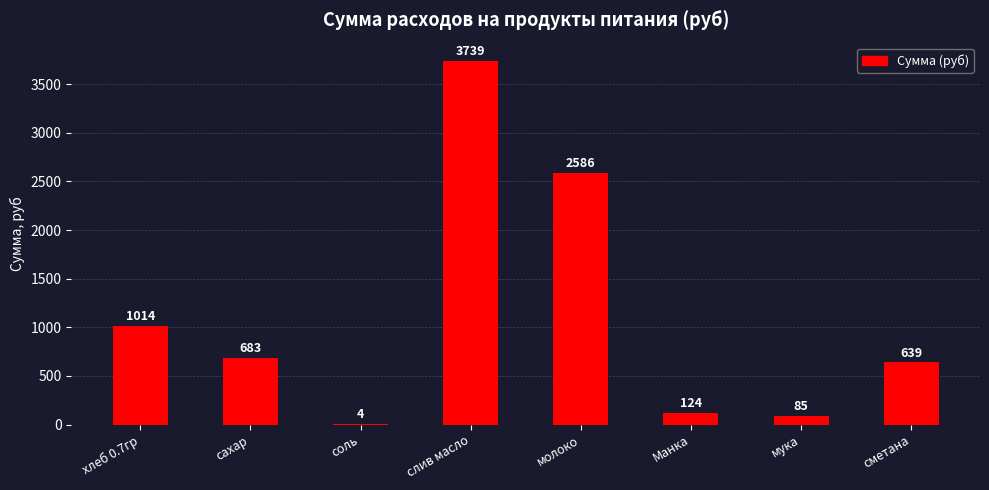

At which category does the chart reach its peak across all series?

слив масло